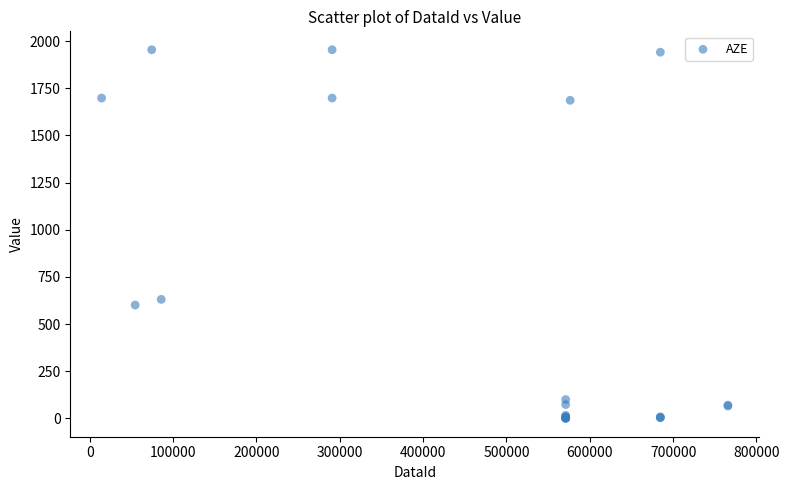

What Y value in the scatter plot is closest to 977?

631.0